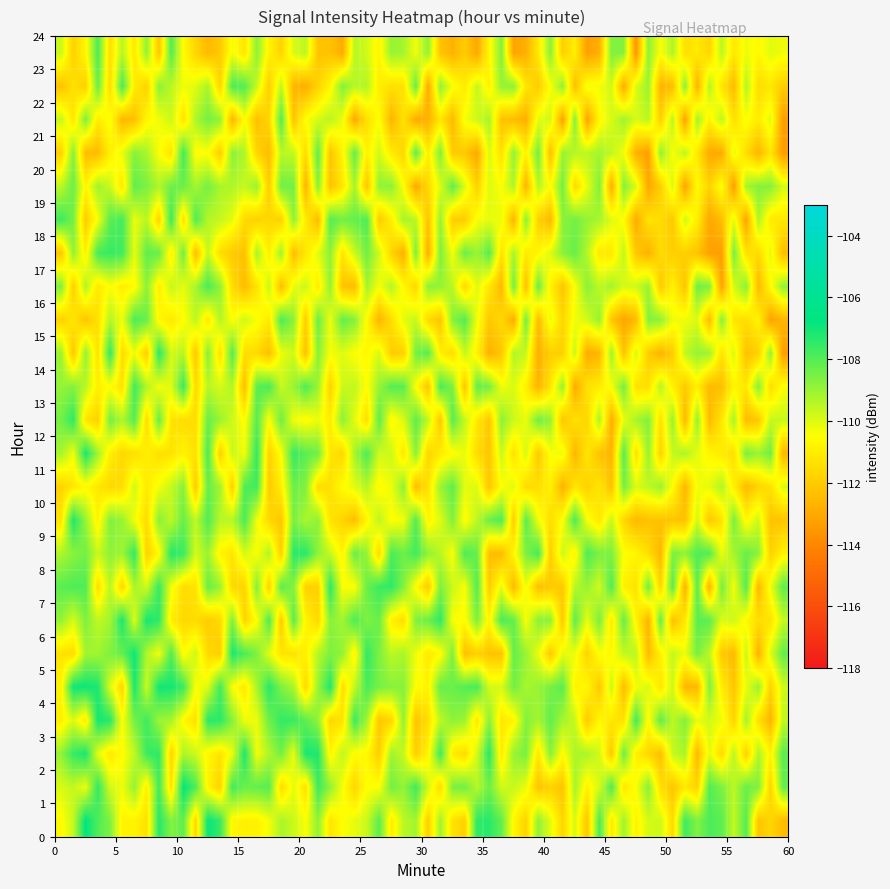

Rank the series by their maximum value, from lowest to highest.

0, 1, 2, 3, 4, 5, 6, 7, 8, 9, 10, 11, 12, 13, 14, 15, 16, 17, 18, 19, 20, 21, 22, 23